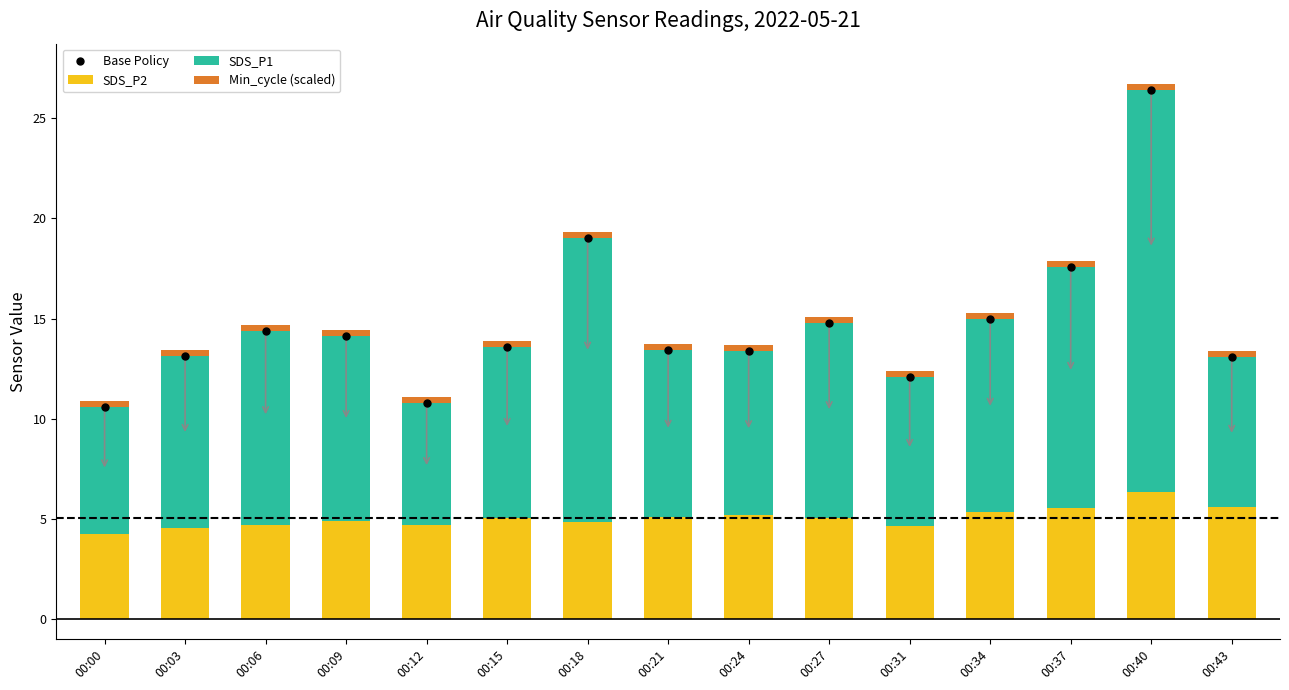

List the series in order of their peak value, lowest first.

Min_cycle (scaled), SDS_P2, SDS_P1, Base Policy